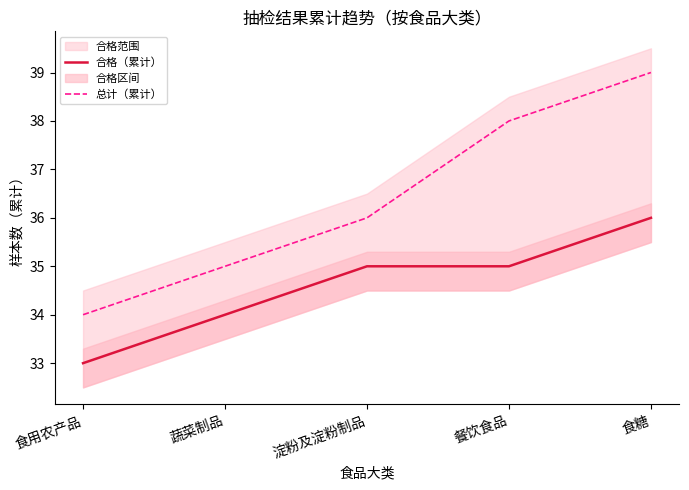

Reading left to right, what are all the values shown in this chart?

合格（累计）: 食用农产品=33	蔬菜制品=34	淀粉及淀粉制品=35	餐饮食品=35	食糖=36
总计（累计）: 食用农产品=34	蔬菜制品=35	淀粉及淀粉制品=36	餐饮食品=38	食糖=39